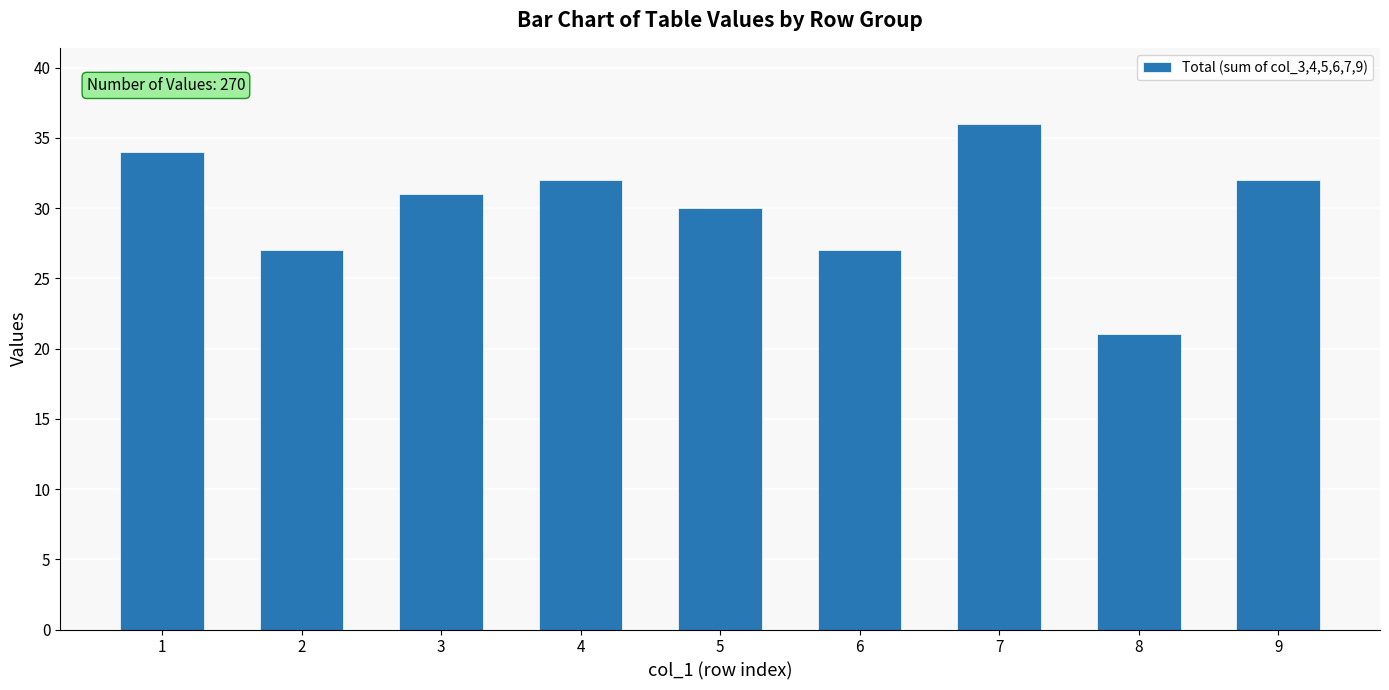

Read the value at 7.

36